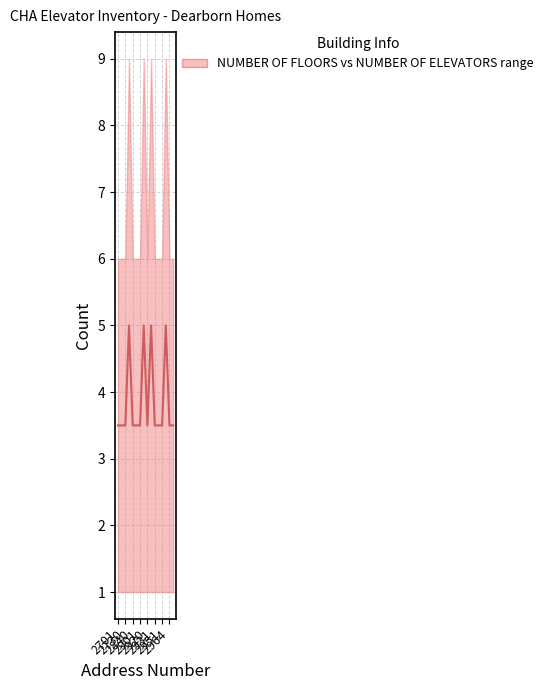

What is the difference between the maximum and minimum values?

1.5